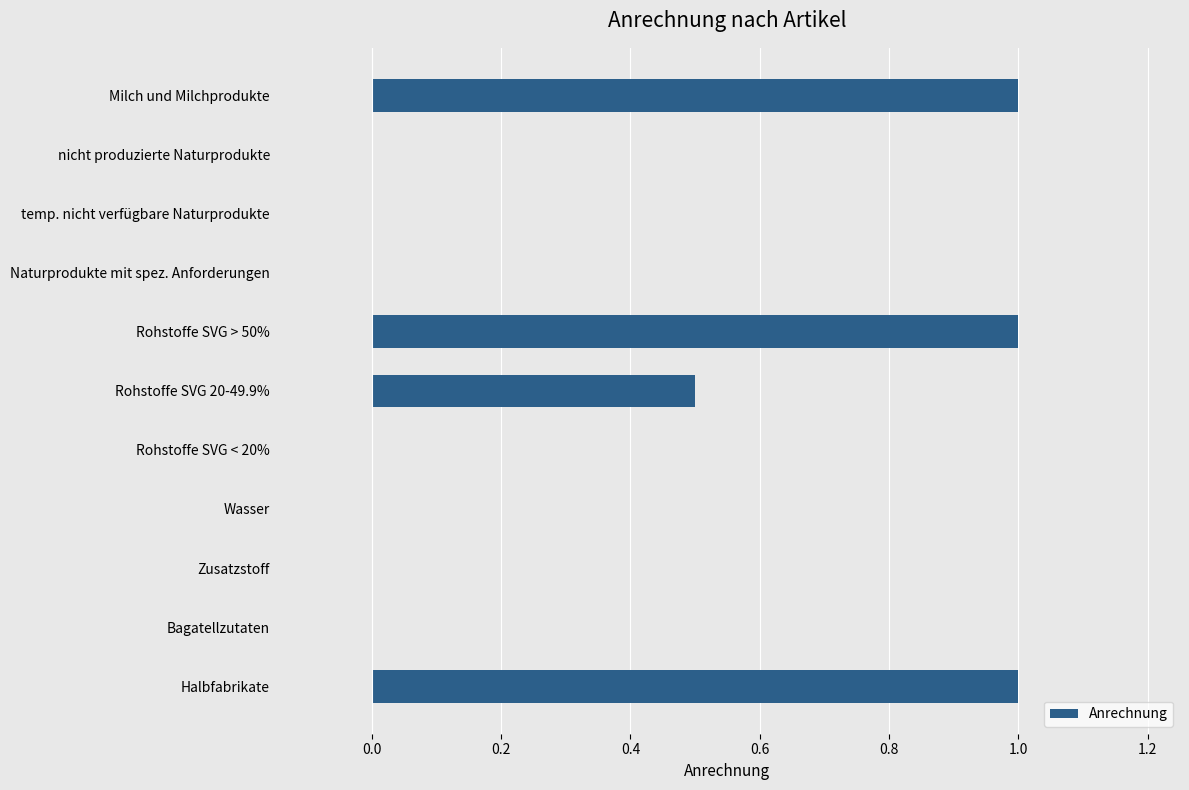

What is the sum of all values?

3.5